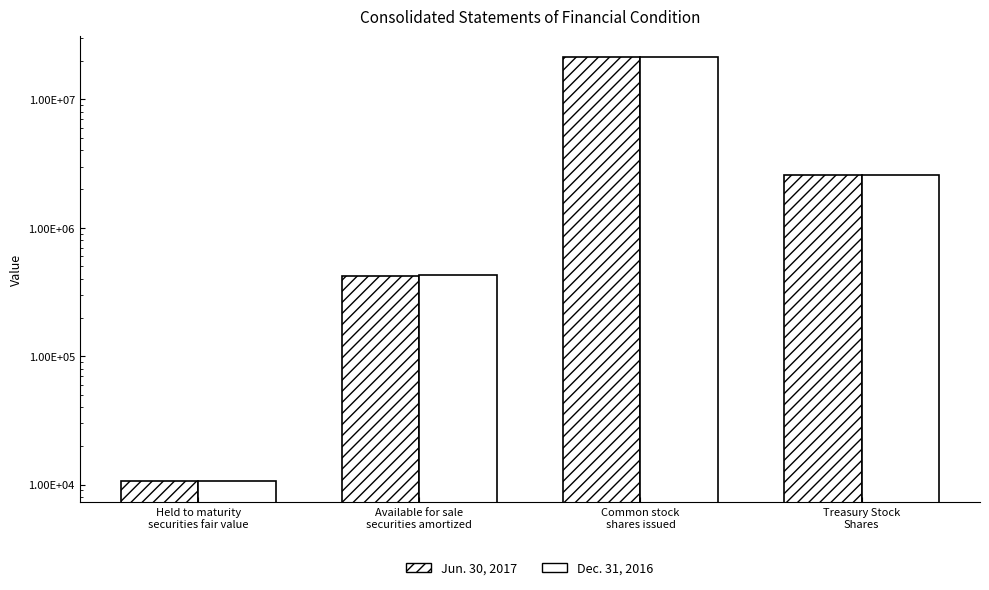

What are all the series names shown in the legend?

Jun. 30, 2017, Dec. 31, 2016